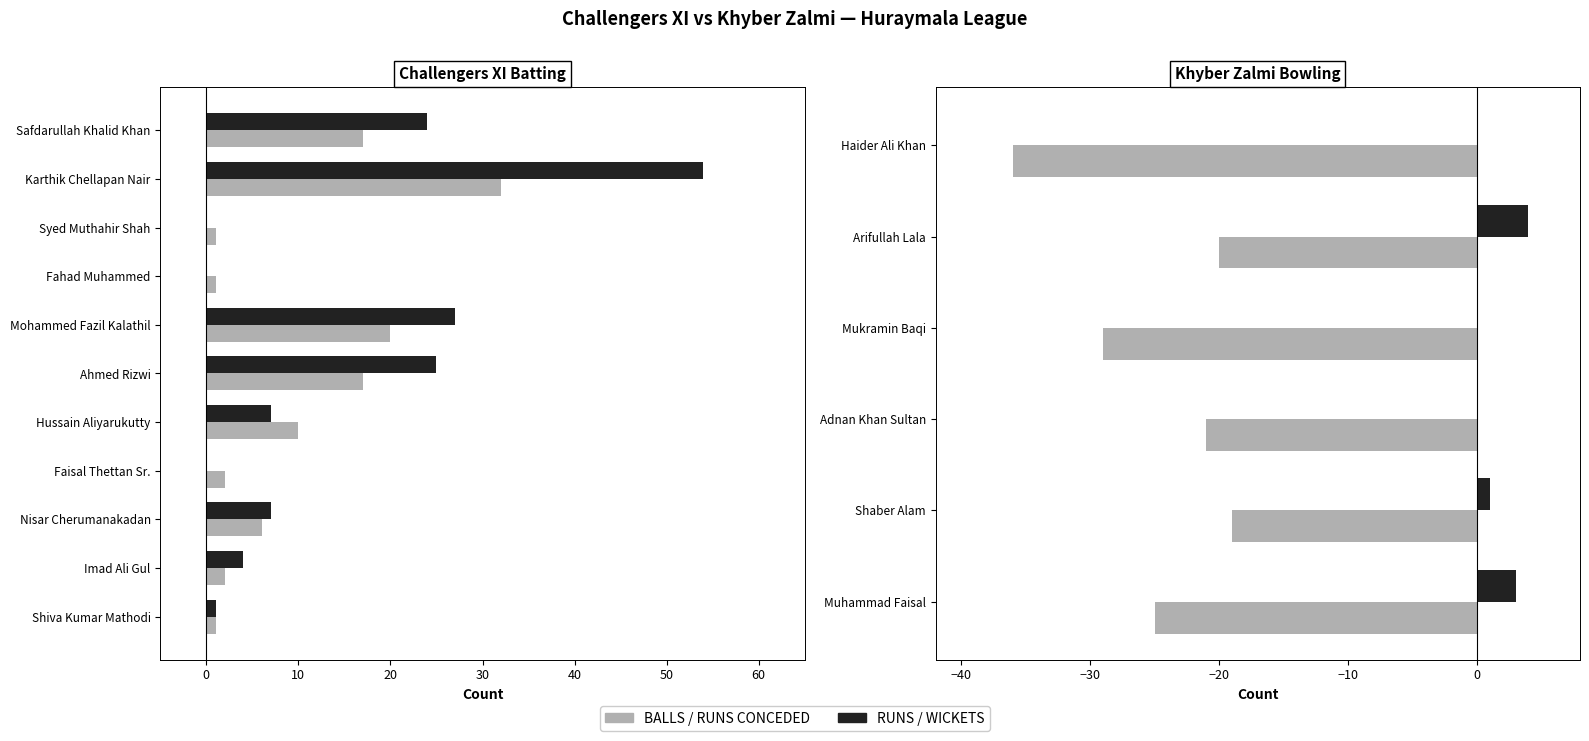

At how many categories does at least one series exceed 33?

1